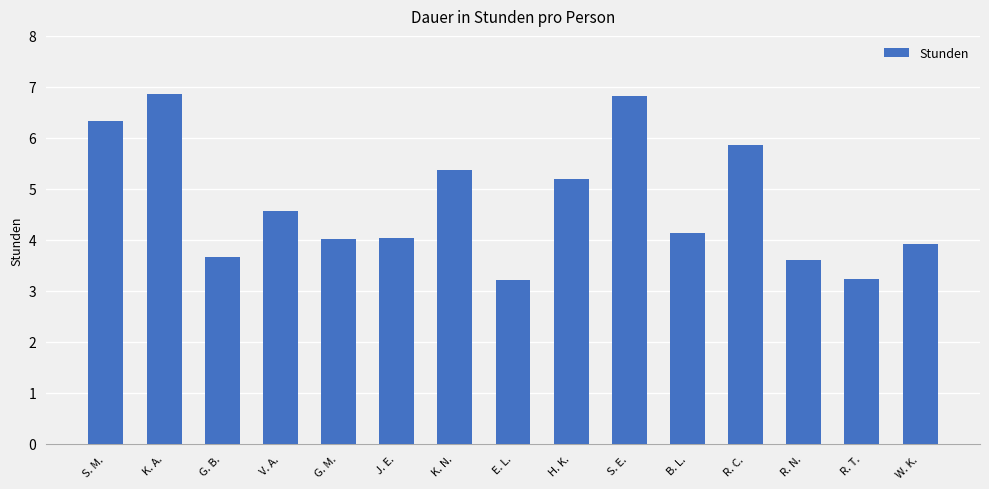

The chart shows a value of 1.3 at R. N.. True or false?

False